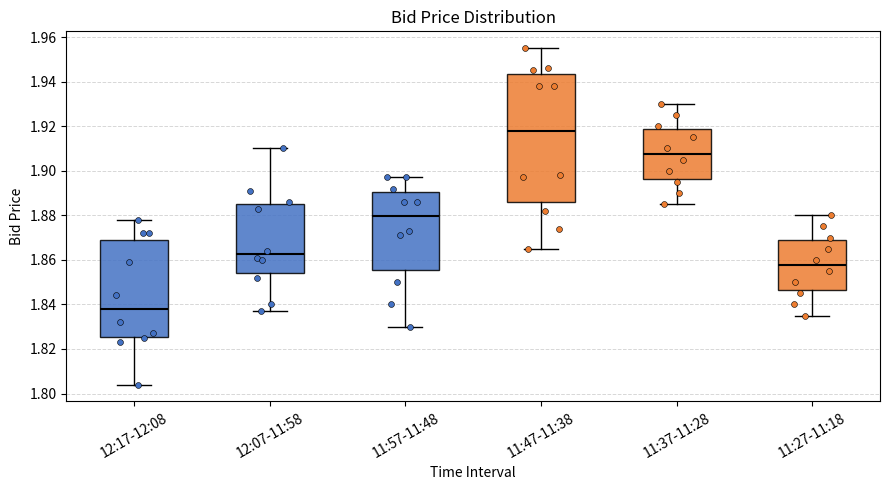

Reading left to right, read every box against the y-axis: the position of its median line, the range the box covers, and the ends of its whiskers. The values are not printed on the chart, so give them approximately, as read against the axis.

12:17-12:08: median 1.838, box 1.826 to 1.868, whiskers 1.804 to 1.878
12:07-11:58: median 1.862, box 1.854 to 1.886, whiskers 1.838 to 1.910
11:57-11:48: median 1.880, box 1.856 to 1.890, whiskers 1.830 to 1.898
11:47-11:38: median 1.918, box 1.886 to 1.944, whiskers 1.866 to 1.956
11:37-11:28: median 1.908, box 1.896 to 1.918, whiskers 1.886 to 1.930
11:27-11:18: median 1.858, box 1.846 to 1.868, whiskers 1.836 to 1.880